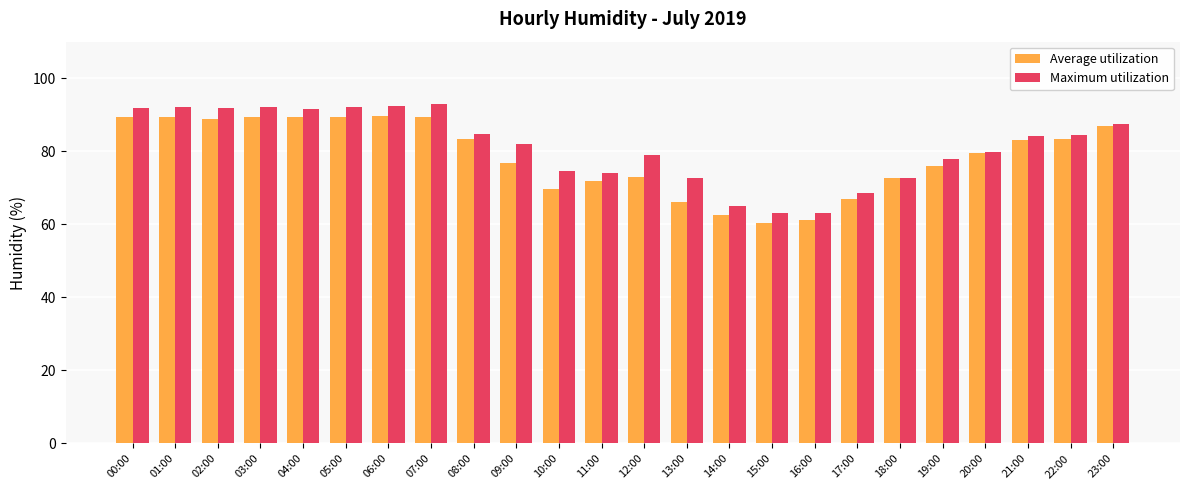

What is the total value across all series at 22:00?

167.7